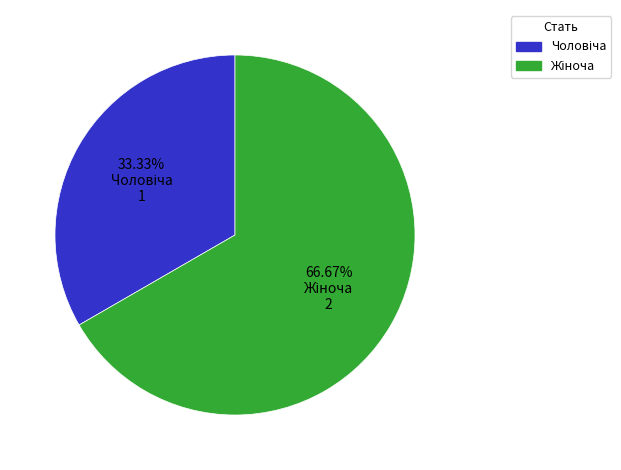

Is there any slice that represents more than half of the pie?

Yes